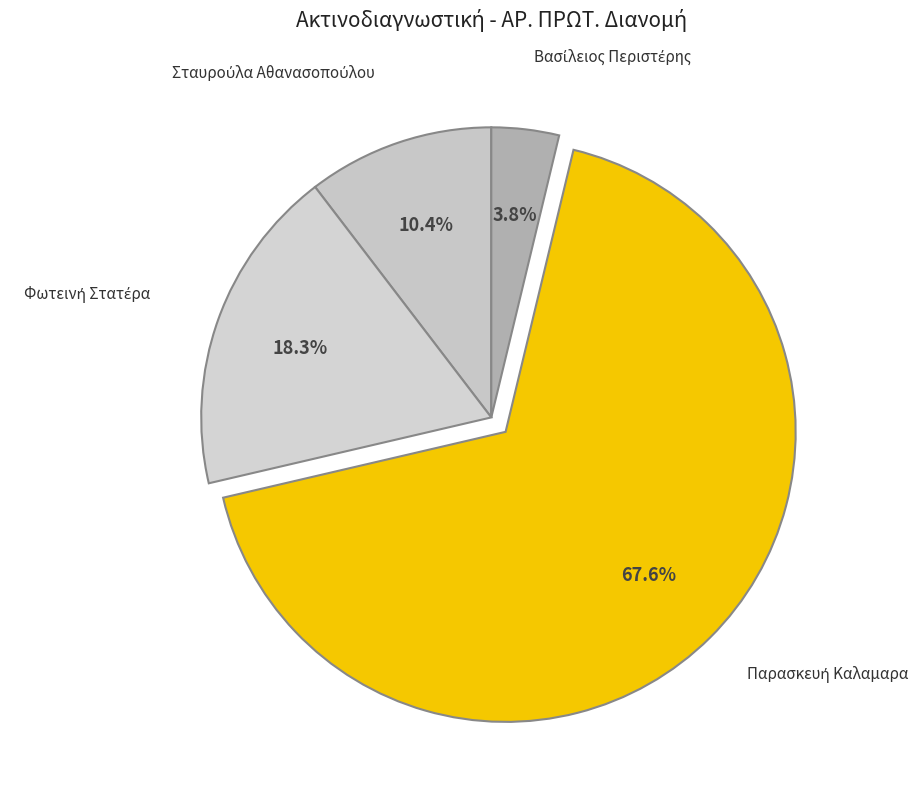

Count the number of slices in the pie.

4